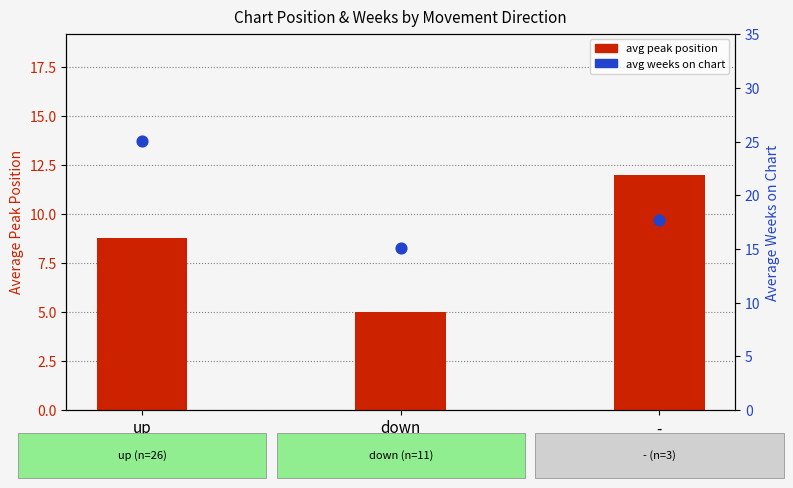

What are all the series names shown in the legend?

avg peak position, avg weeks on chart